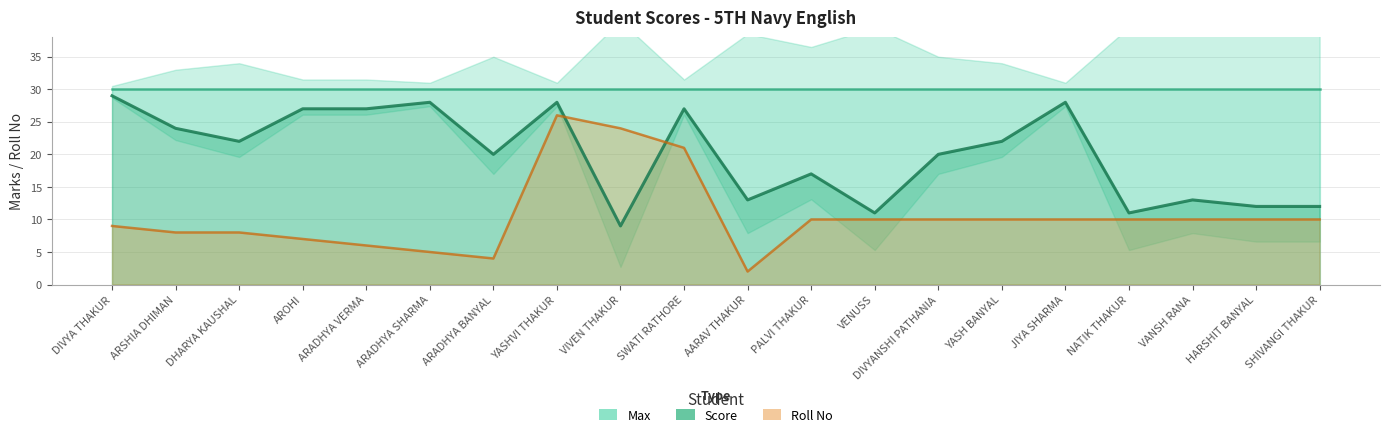

In Roll No, how many points are lower than both neighbors (excluding endpoints)?

2